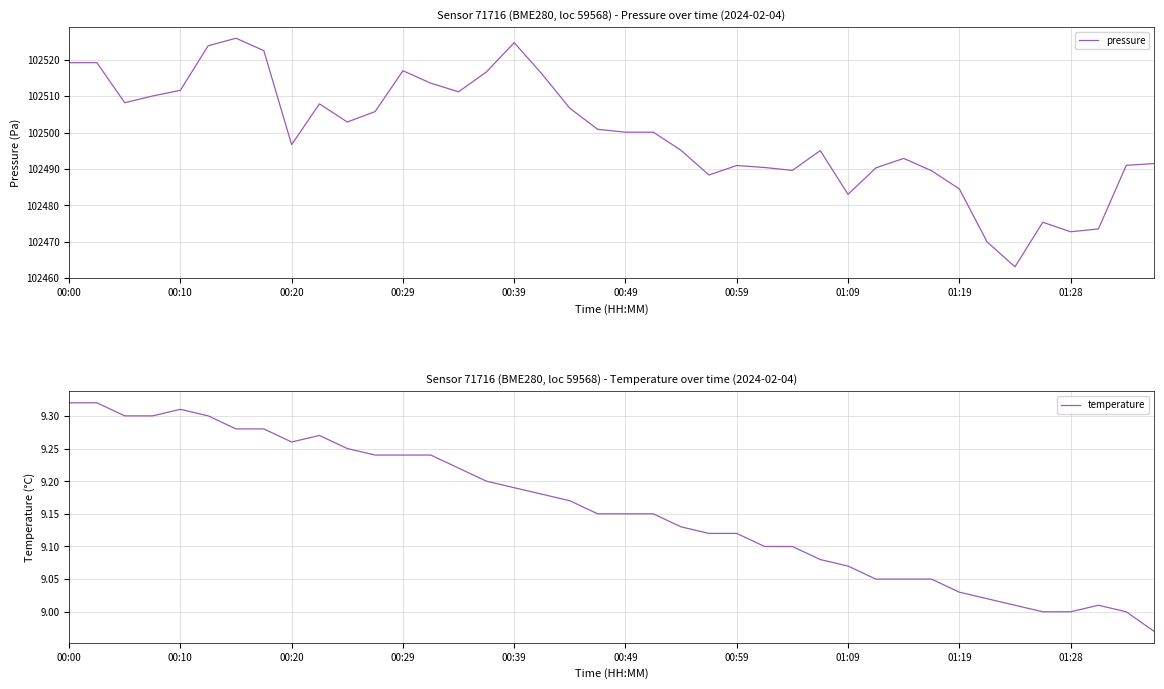

The value of pressure at 00:29 is 102517.0. True or false?

True